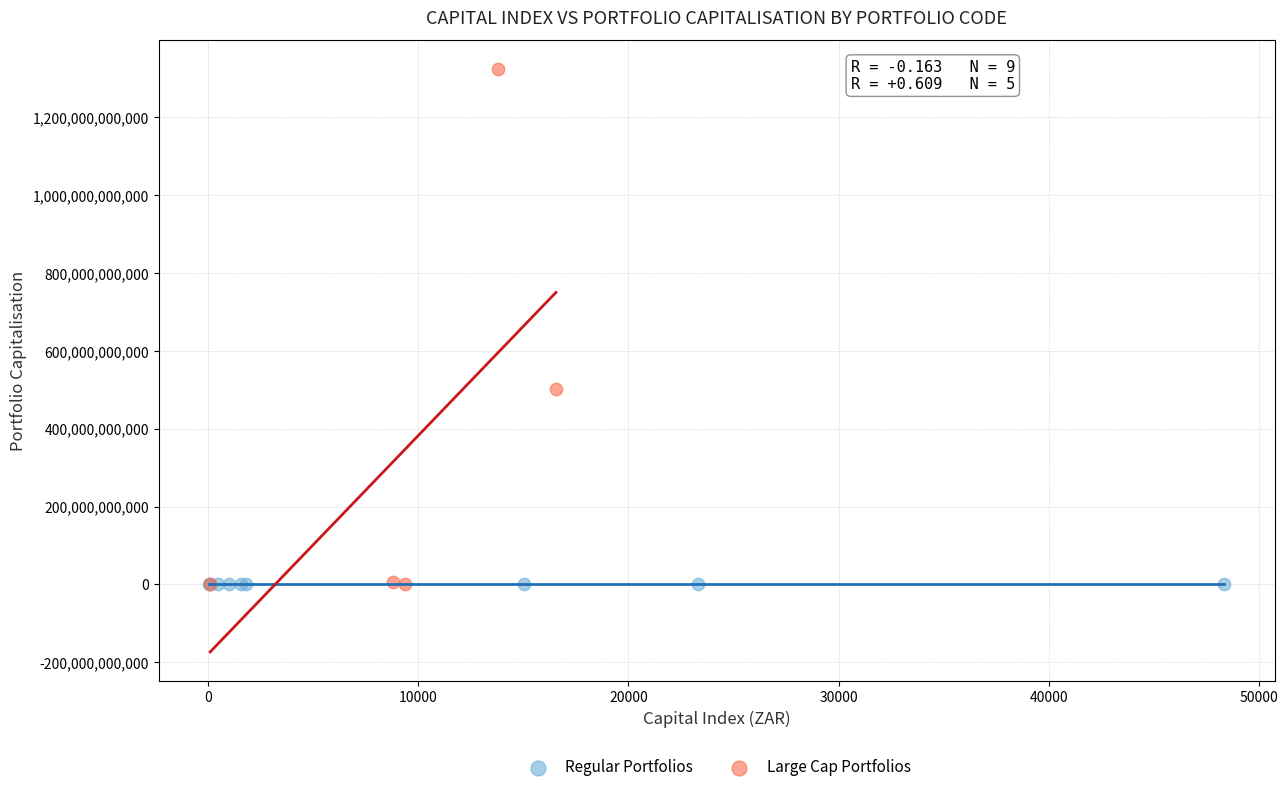

Which series reaches the maximum Y coordinate?

Large Cap Portfolios